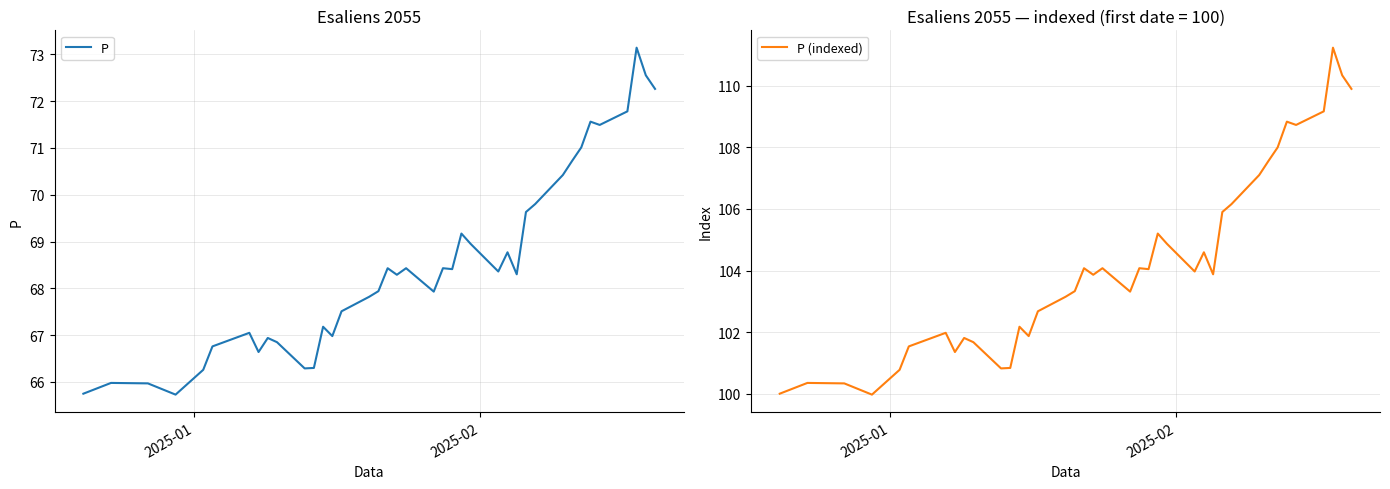

What are all the series names shown in the legend?

P, P (indexed)